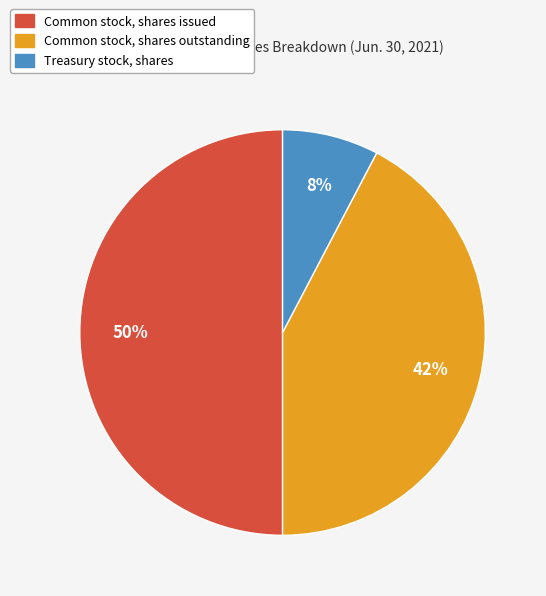

To the nearest percent, what portion does Treasury stock, shares represent?

8%